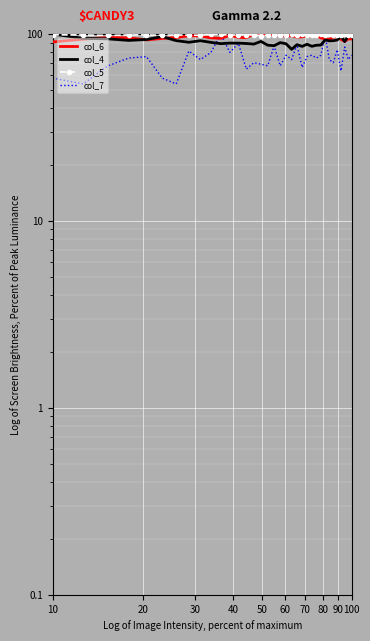

What is the highest value of the col_5 series?

100.0